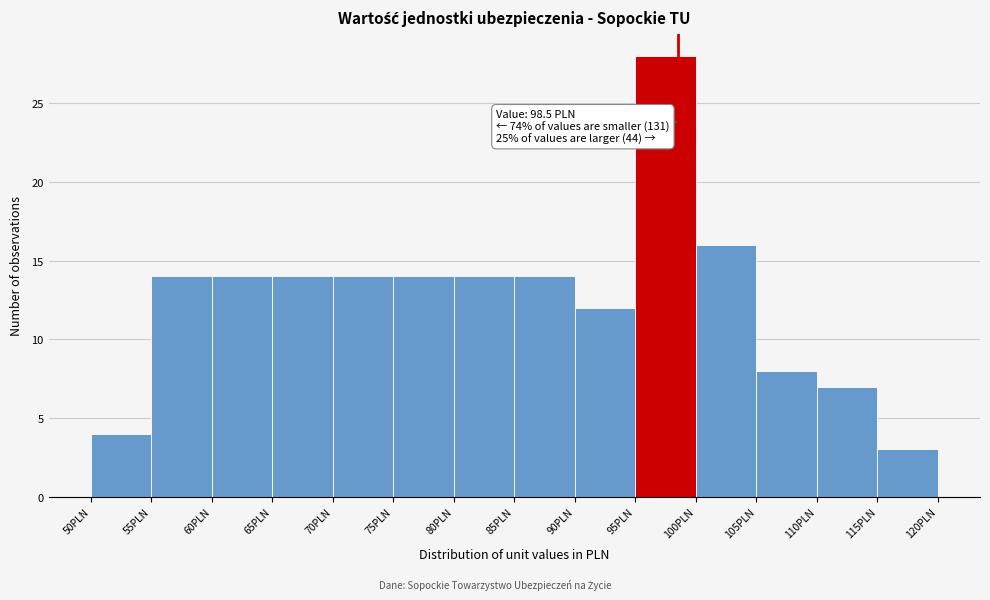

Over which range of the x-axis is the bar tallest?

95 to 100